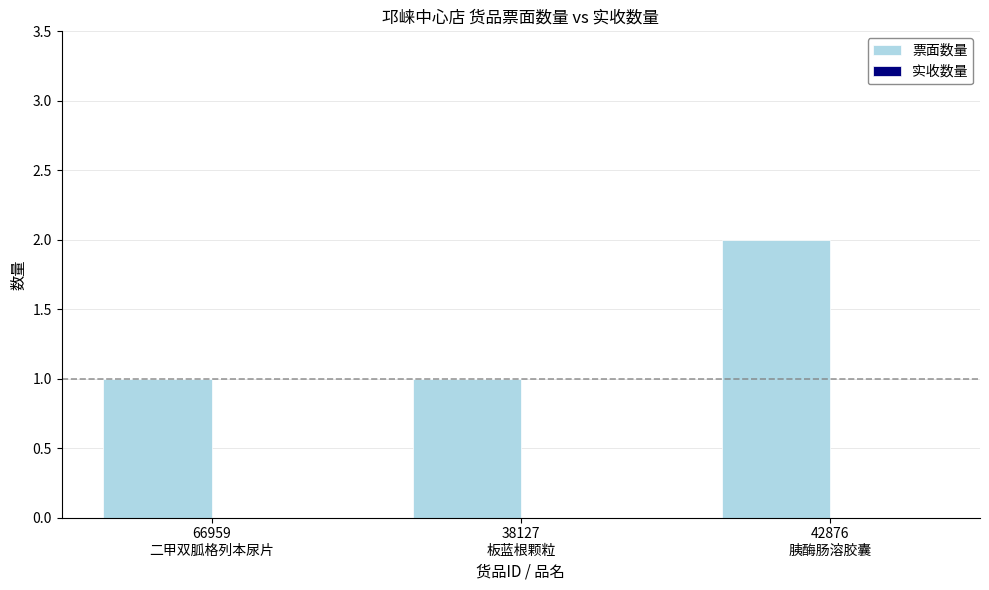

What position from the right is 66959
二甲双胍格列本尿片?

3